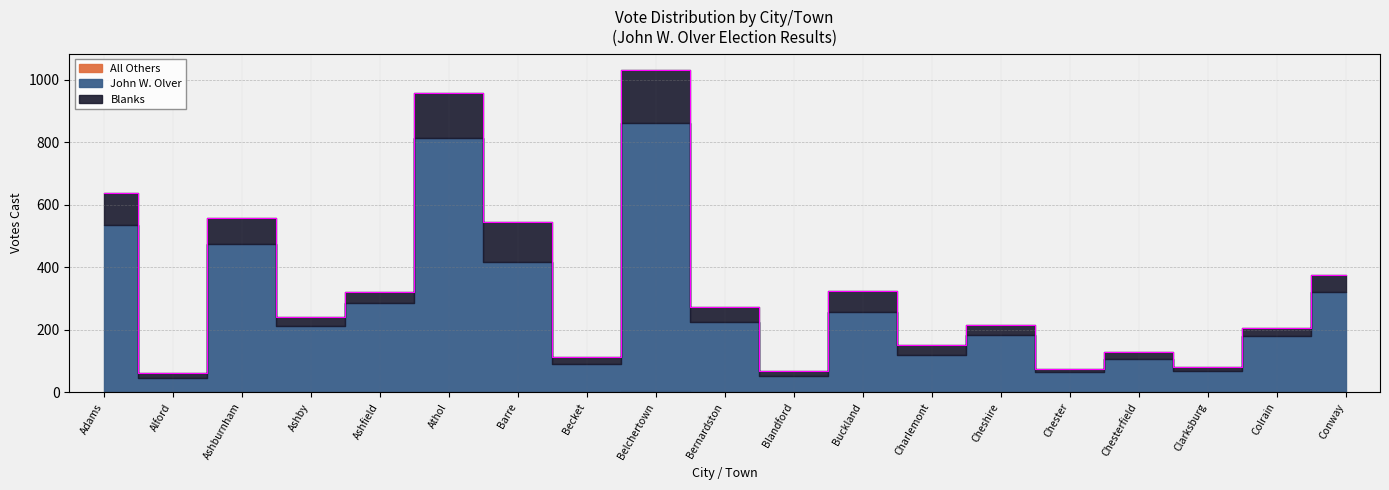

Is the value of Blanks at Clarksburg greater than the value of All Others at Colrain?

Yes